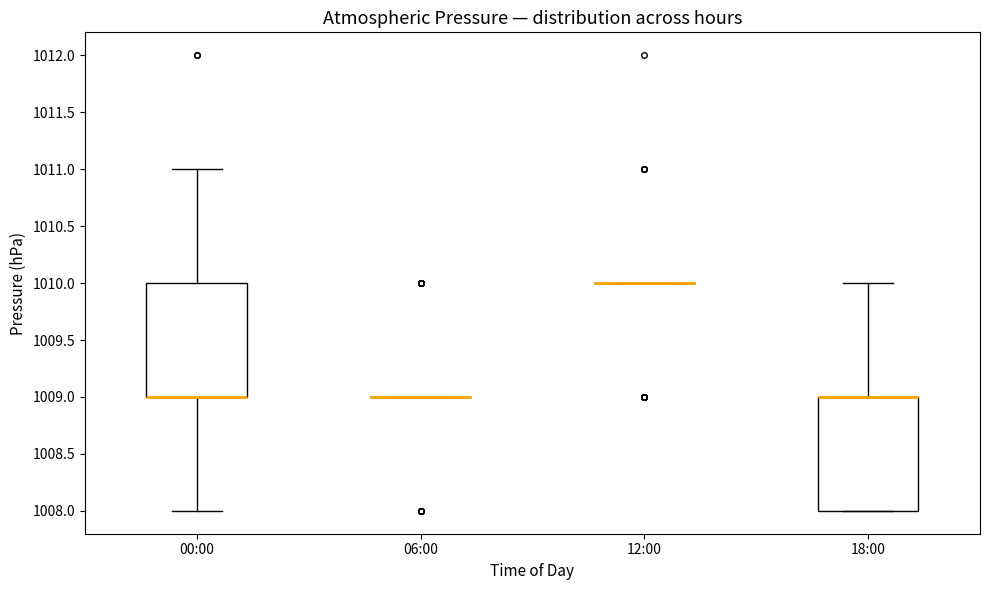

Where does the upper whisker of the box for 18:00 end on the y-axis? The values are not printed on the chart, so give them approximately, as read against the axis.

1010